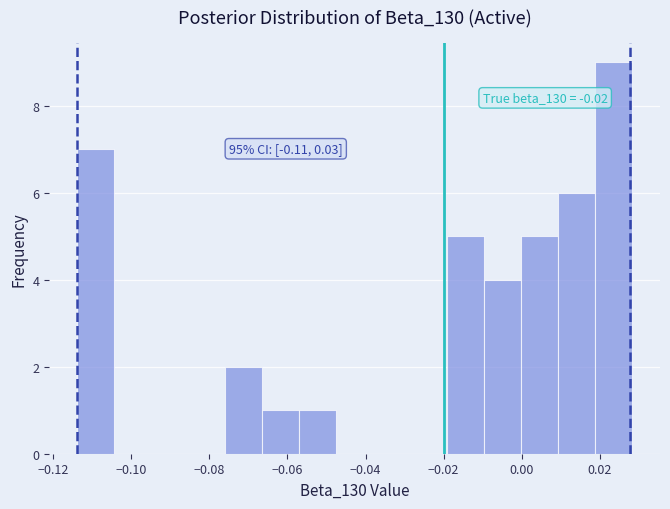

Over which range of the x-axis is the bar tallest?

0.018 to 0.028